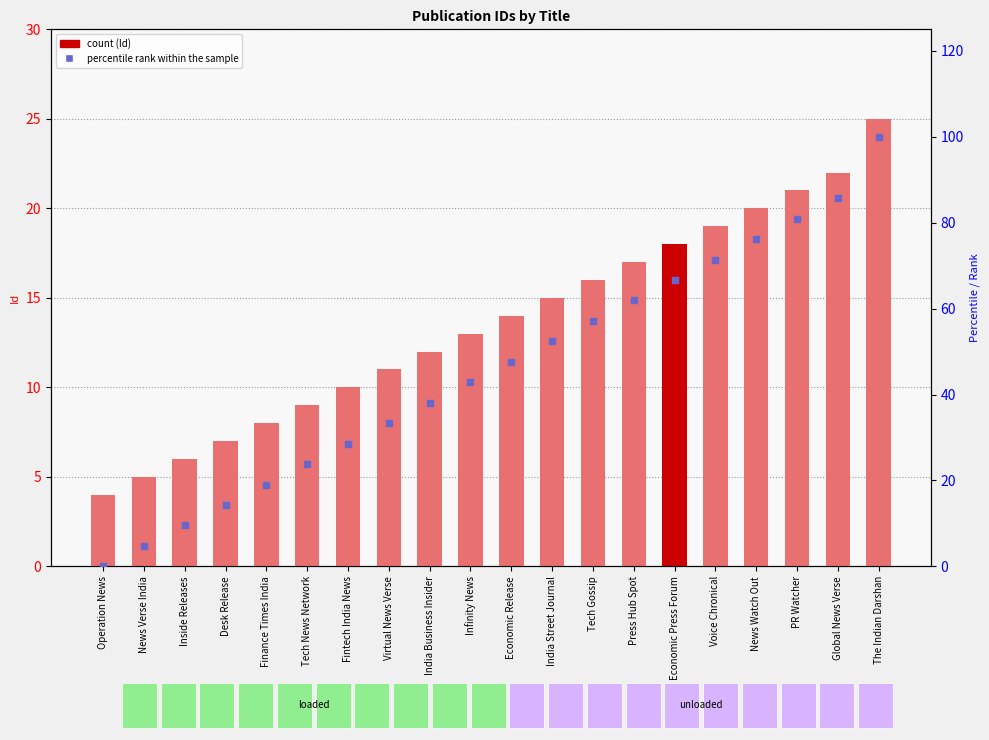

Which series has the largest total across all categories?

percentile rank within the sample